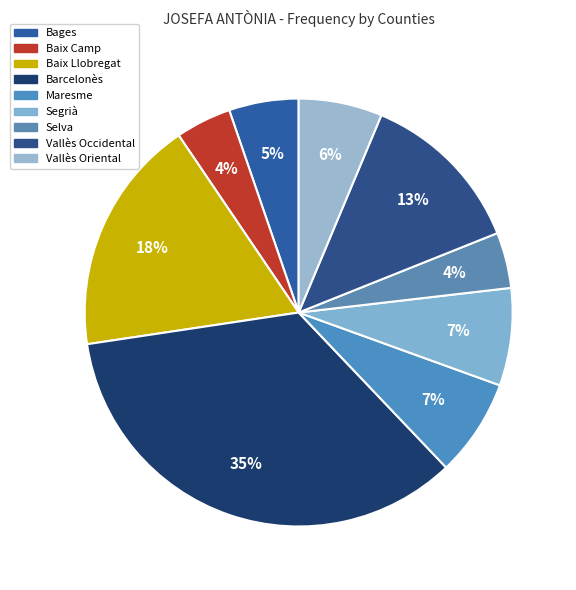

Which category has the biggest portion of the pie?

Barcelonès